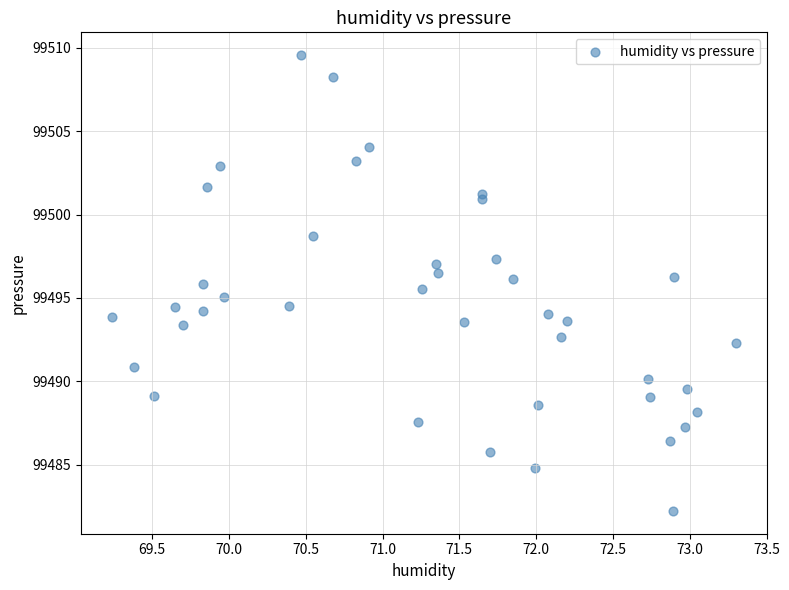

What is the range of Y values (max minus min)?

27.3